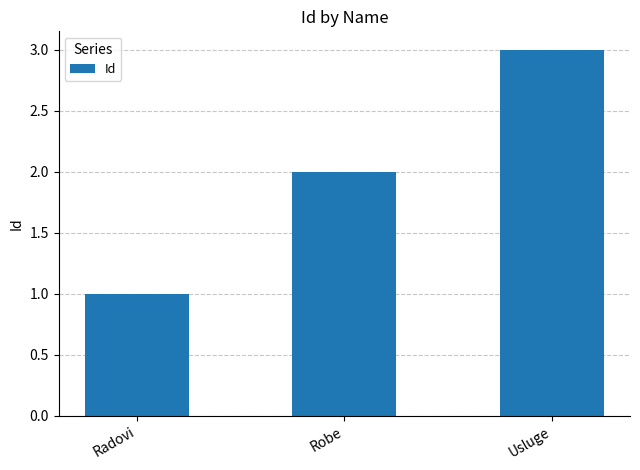

Are the bars grouped side by side (vs. stacked)?

No